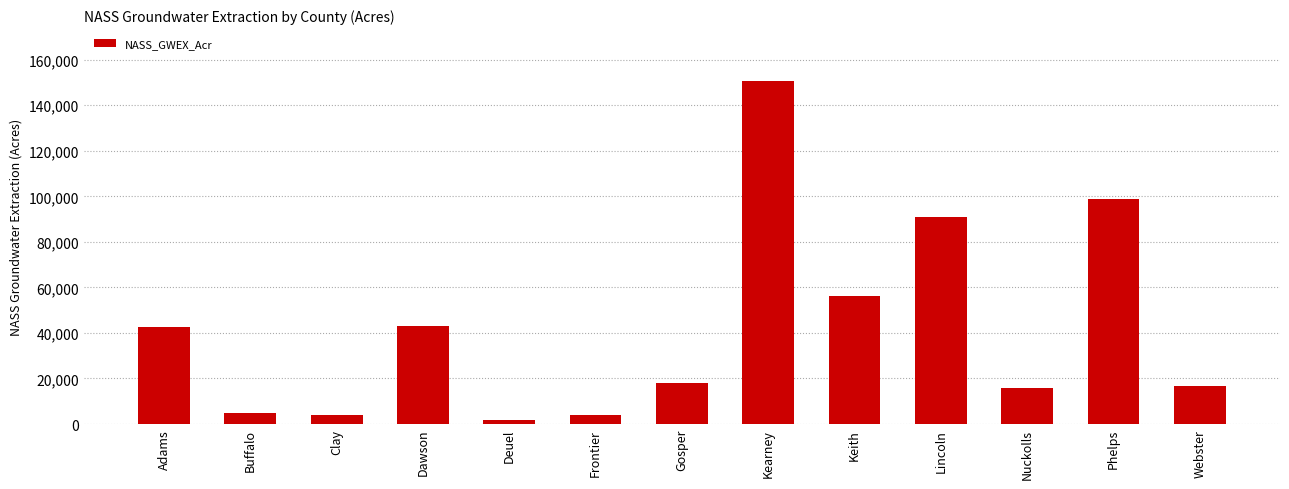

Where is the data nearest to the value 76323?

Lincoln